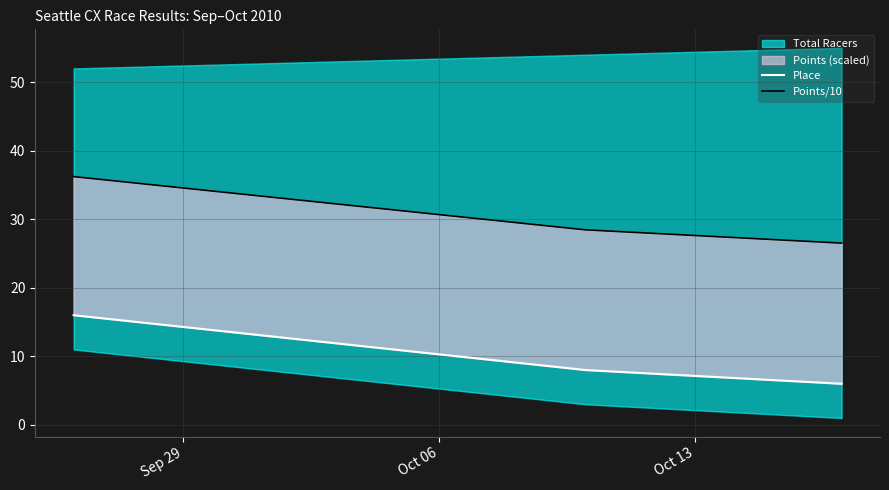

Rank the categories by Points/10 value from highest to lowest.

Sep 29, Oct 06, Oct 13